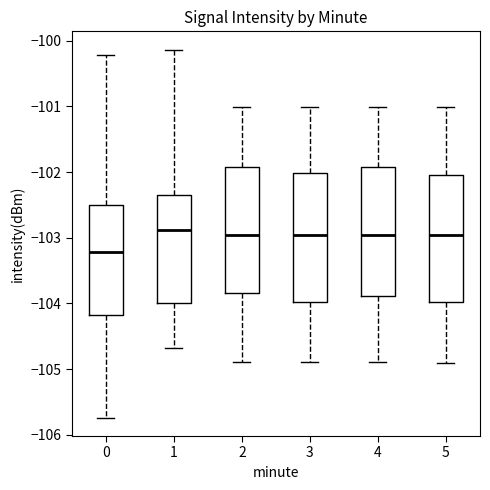

Which box has the lowest median line?

0